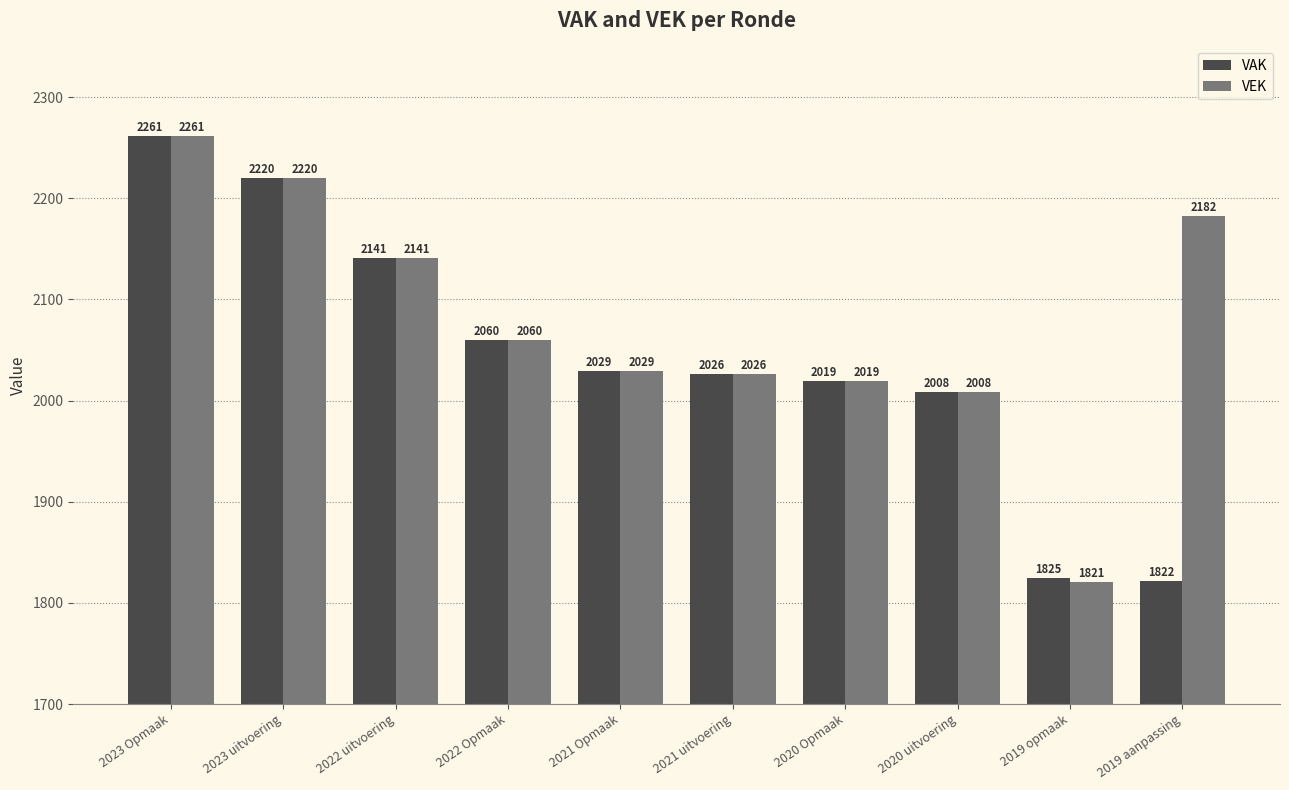

How many data points in VEK are less than 2060?

5